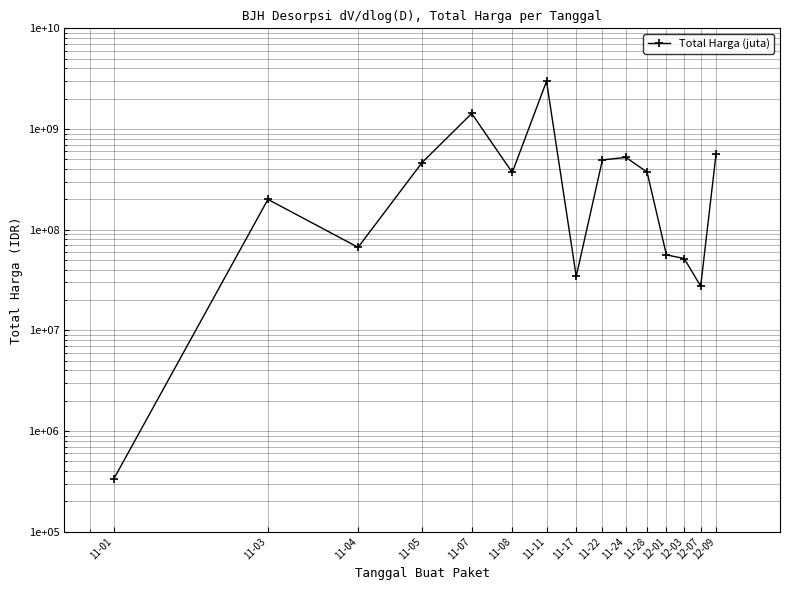

The chart shows a value of 2978963240 at 11-11. True or false?

True